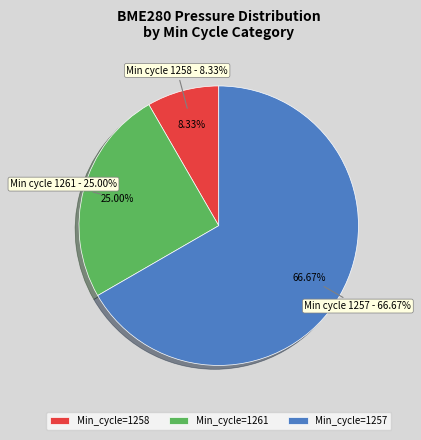

Is the sum of 1261 and 1261 greater than half?

No